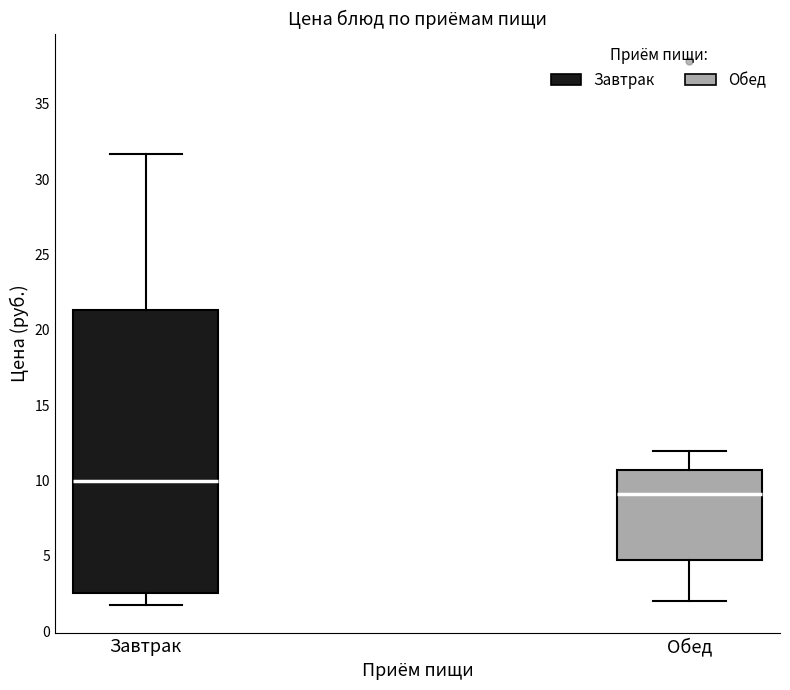

Where is the upper edge of the box for Завтрак on the y-axis? The values are not printed on the chart, so give them approximately, as read against the axis.

21.5